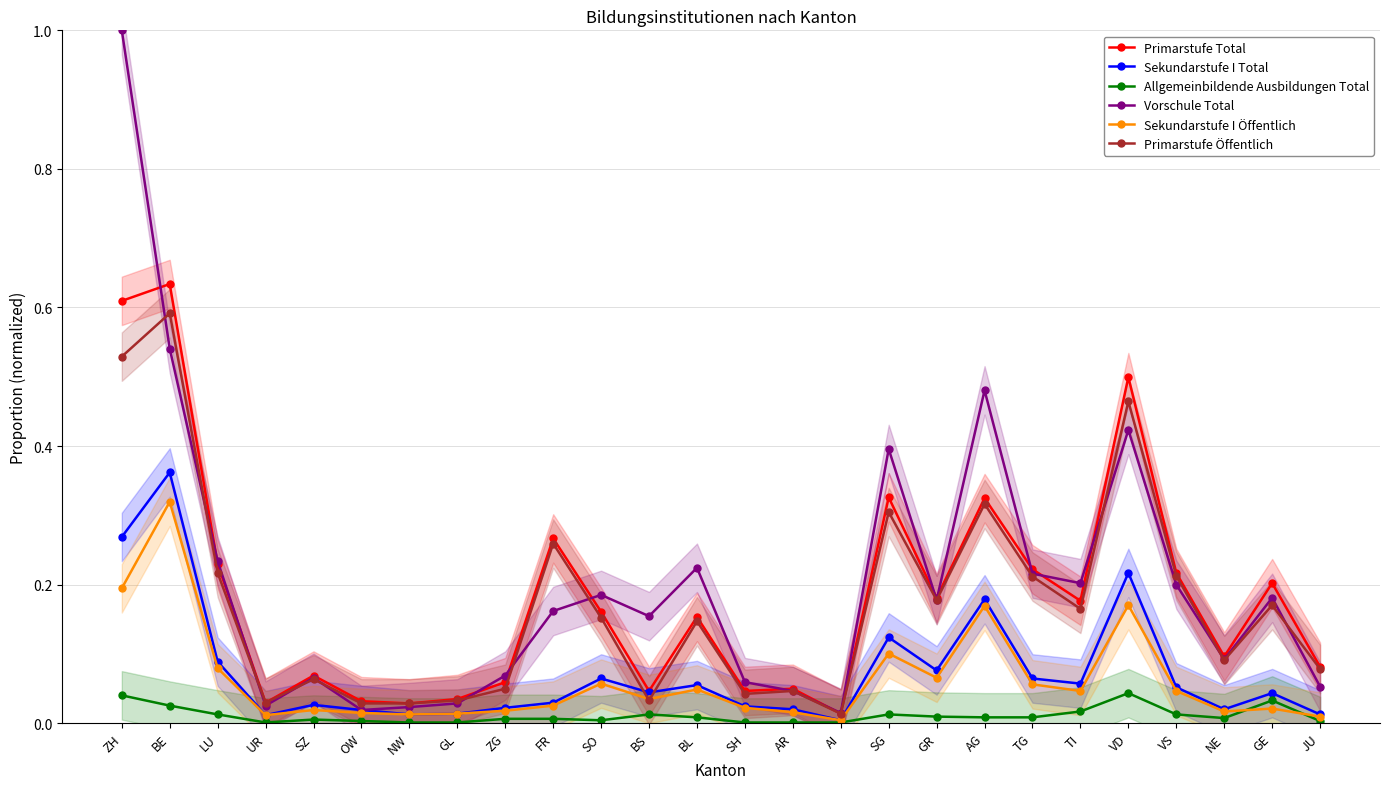

What is the sum of all Sekundarstufe I Öffentlich values?

1.6